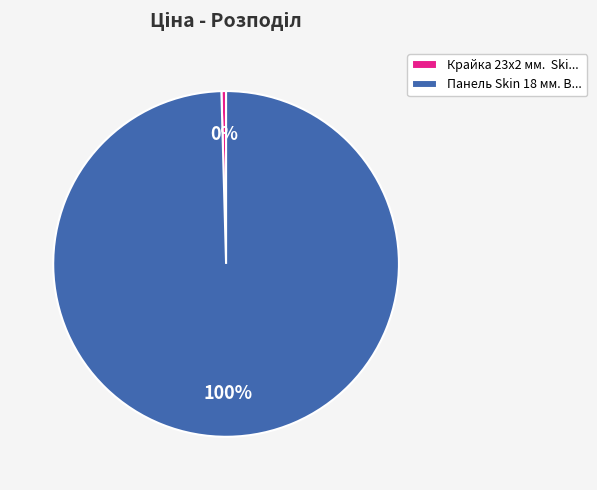

Between Панель Skin 18 мм. В... and Крайка 23x2 мм. Ski..., which is larger?

Панель Skin 18 мм. В...